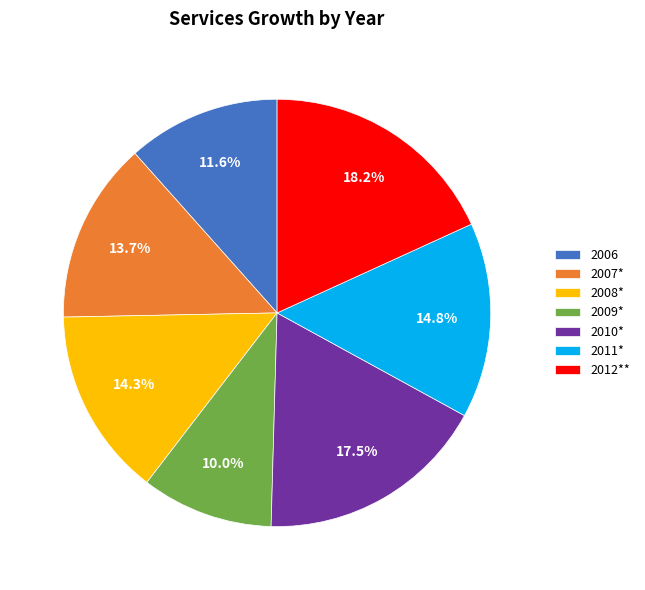

To the nearest percent, what portion does 2008* represent?

14%